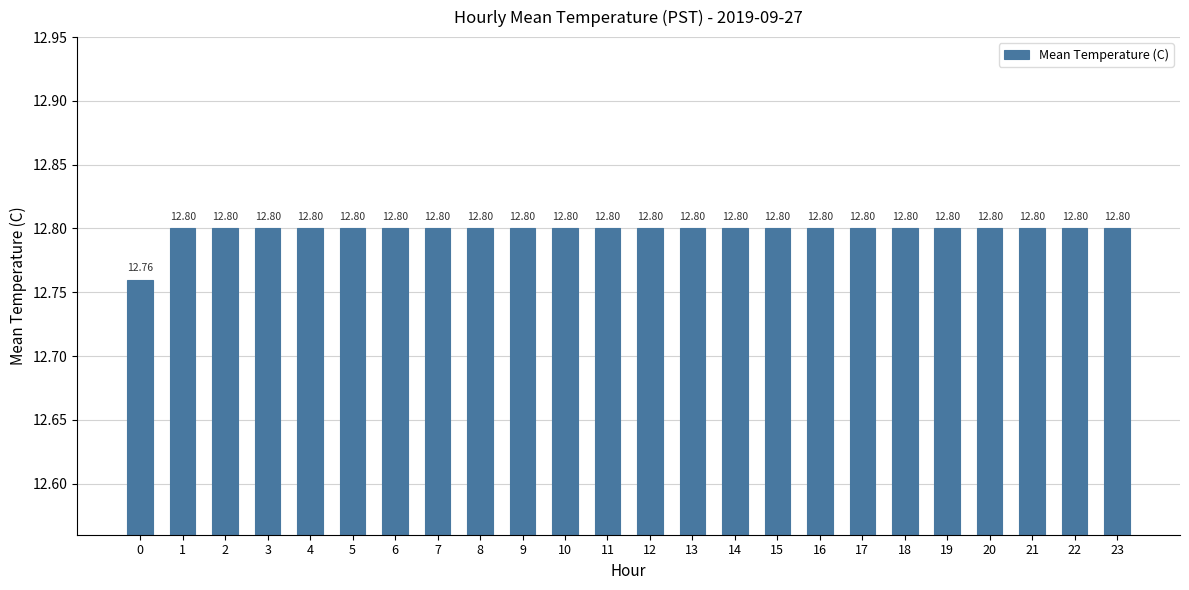

The chart shows a value of 12.8 at 23. True or false?

True